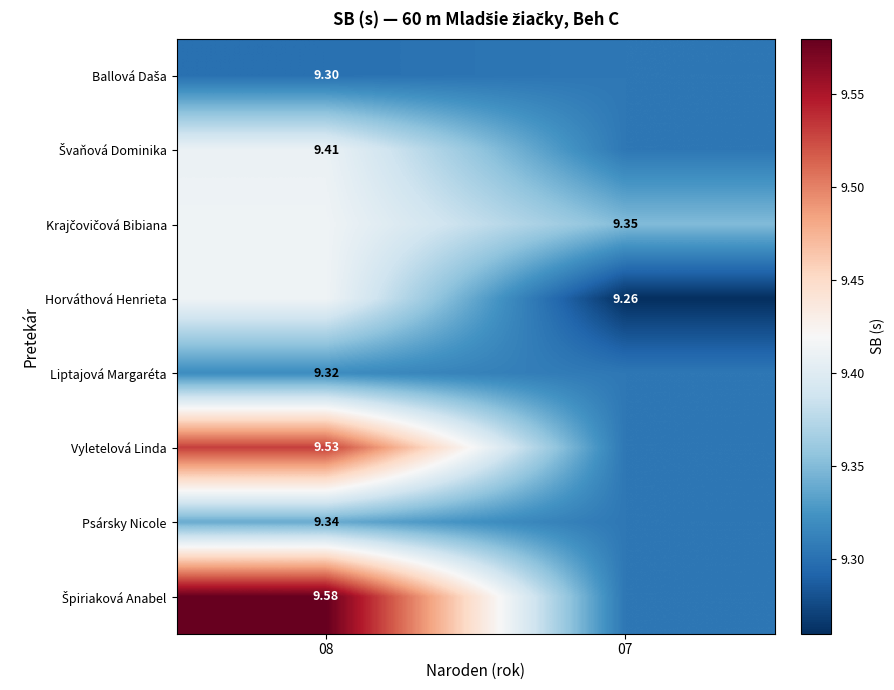

What is the approximate value of Krajčovičová Bibiana at 08?

9.4